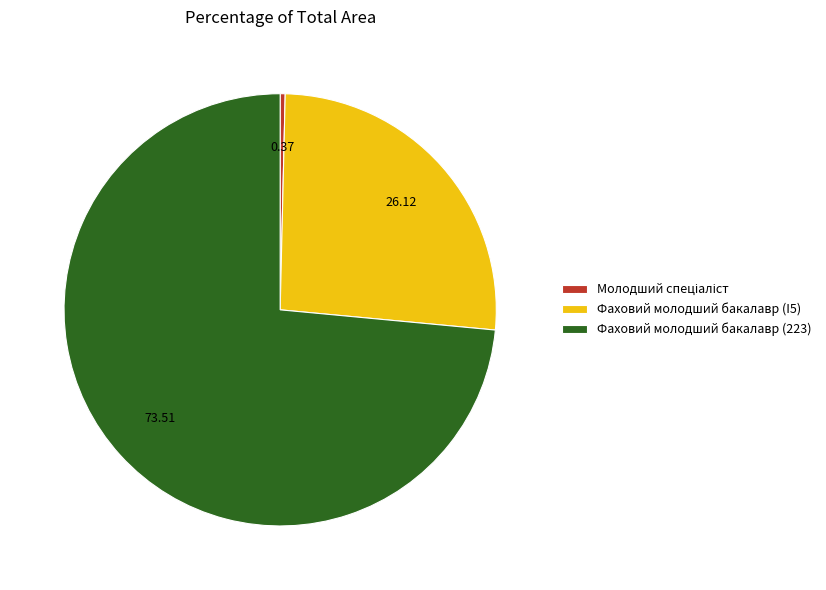

Which has a higher value, Фаховий молодший бакалавр (I5) or Фаховий молодший бакалавр (223)?

Фаховий молодший бакалавр (223)